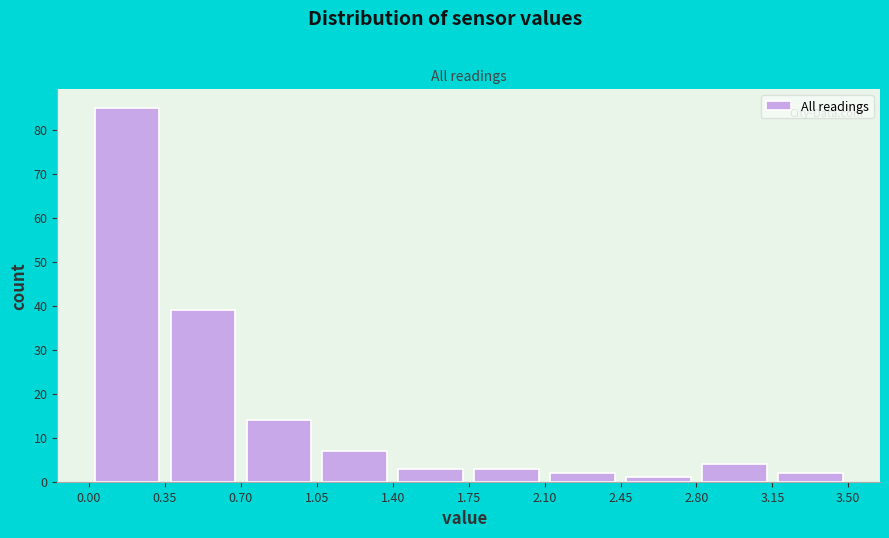

How tall is the bar that spans 0.70 to 1.05 on the x-axis? The values are not printed on the chart, so give them approximately, as read against the axis.

14